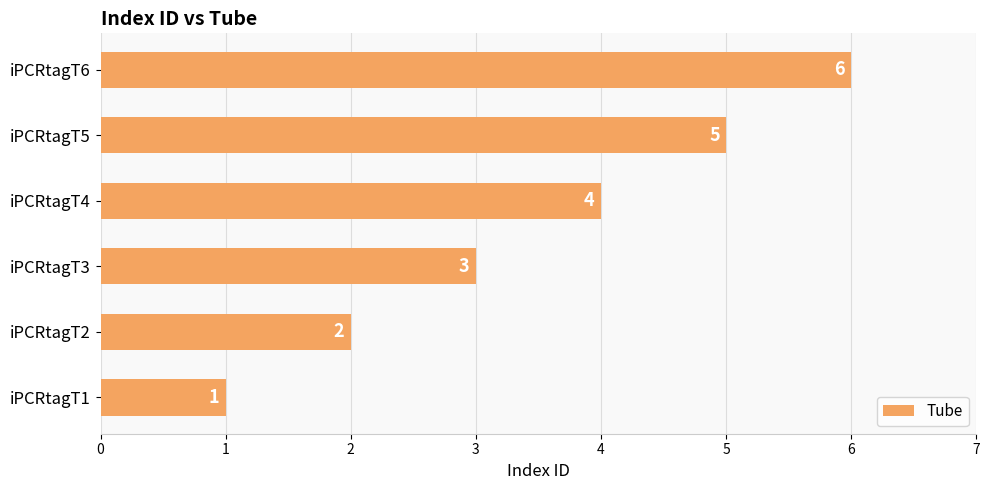

Where is the data nearest to the value 3?

iPCRtagT3